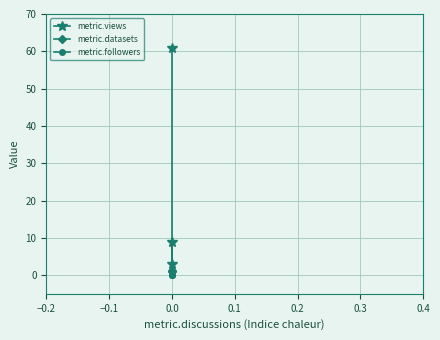

What value does the metric.views series have at −0.2, to the nearest 10?

10